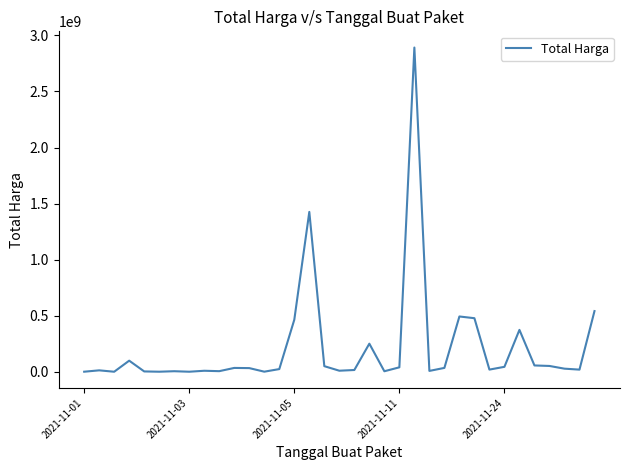

What is the difference between the maximum and minimum values?

2892044000